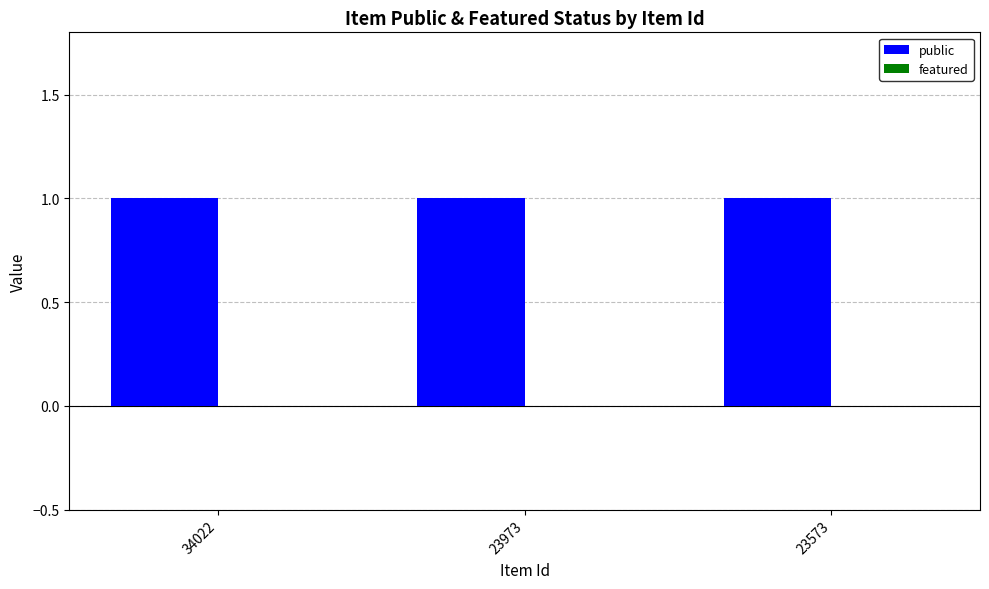

What is the total value across all series at 23973?

1